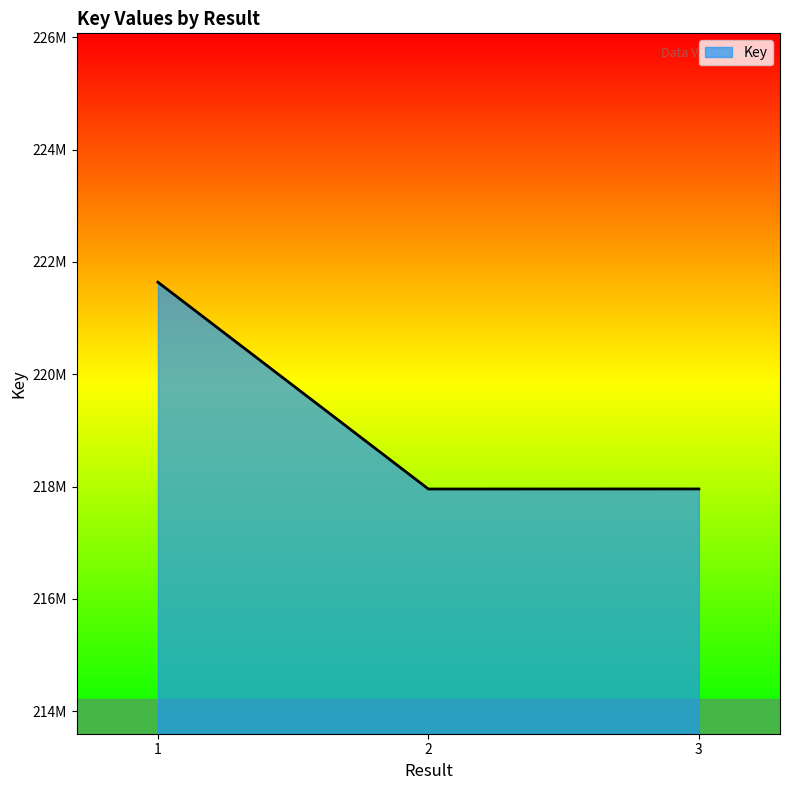

At which category does the chart reach its peak across all series?

1